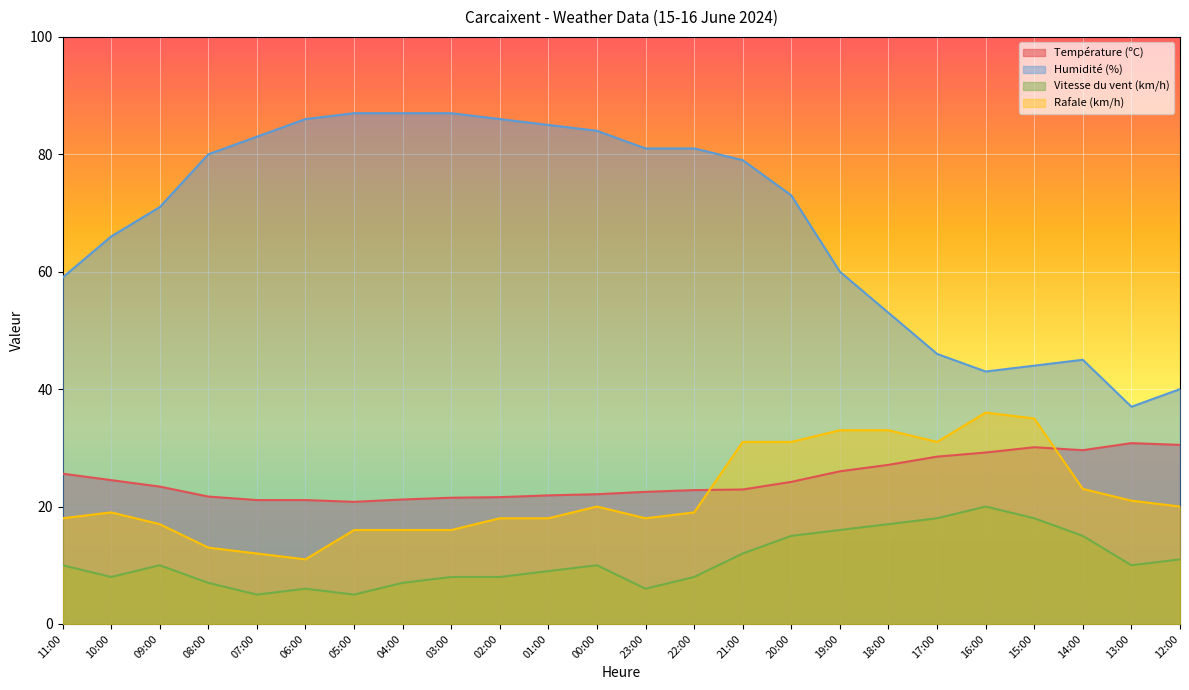

Reading left to right, what are all the values shown in this chart?

Température (ºC): 25.6	24.5	23.4	21.7	21.1	21.1	20.8	21.2	21.5	21.6	21.9	22.1	22.5	22.8	22.9	24.2	26.0	27.1	28.5	29.2	30.1	29.6	30.8	30.5
Humidité (%): 59.0	66.0	71.0	80.0	83.0	86.0	87.0	87.0	87.0	86.0	85.0	84.0	81.0	81.0	79.0	73.0	60.0	53.0	46.0	43.0	44.0	45.0	37.0	40.0
Vitesse du vent (km/h): 10.0	8.0	10.0	7.0	5.0	6.0	5.0	7.0	8.0	8.0	9.0	10.0	6.0	8.0	12.0	15.0	16.0	17.0	18.0	20.0	18.0	15.0	10.0	11.0
Rafale (km/h): 18.0	19.0	17.0	13.0	12.0	11.0	16.0	16.0	16.0	18.0	18.0	20.0	18.0	19.0	31.0	31.0	33.0	33.0	31.0	36.0	35.0	23.0	21.0	20.0